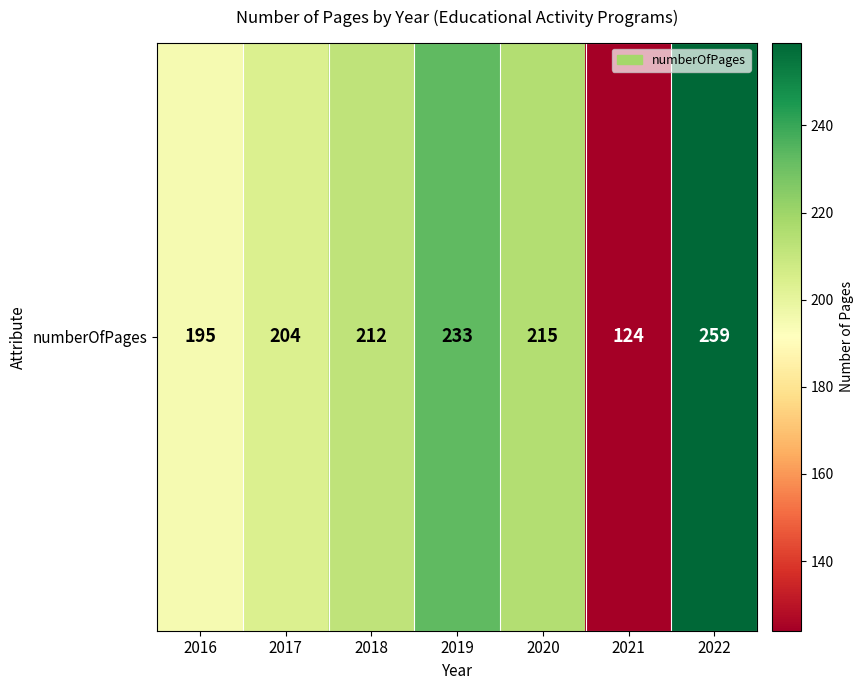

How many data points does each series have?

7